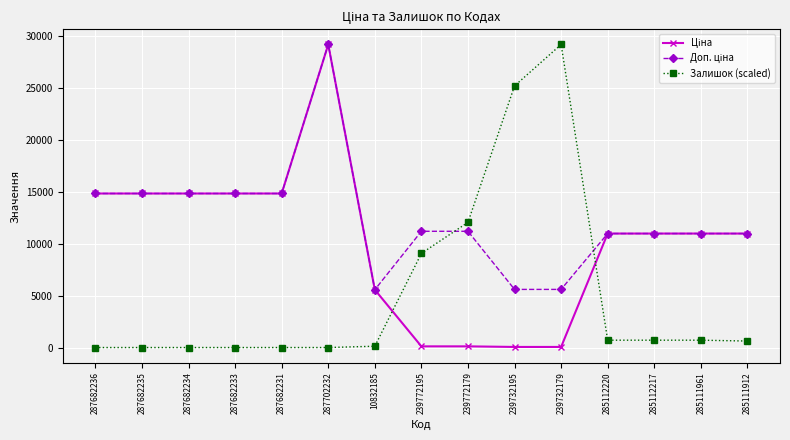

What is the total value across all series at 287682235?

29635.2